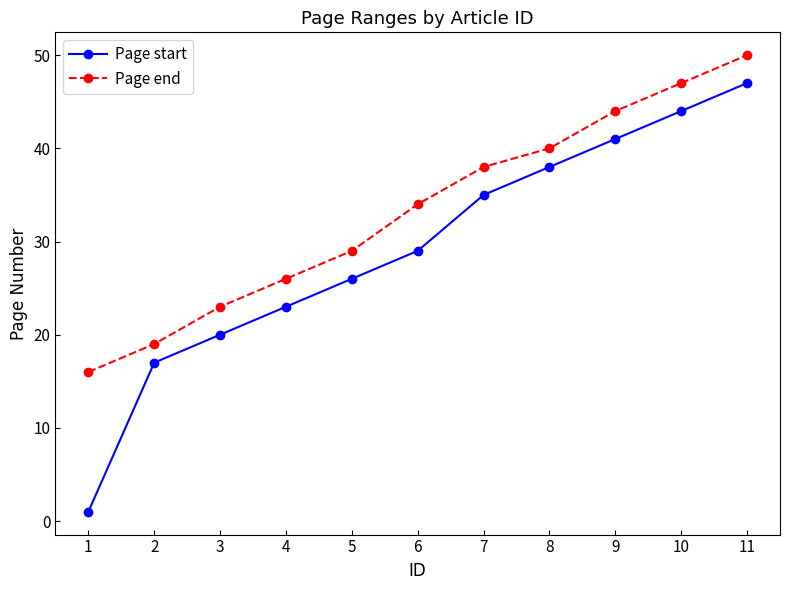

True or false: Page end has more than 1 points higher than both neighbors.

False